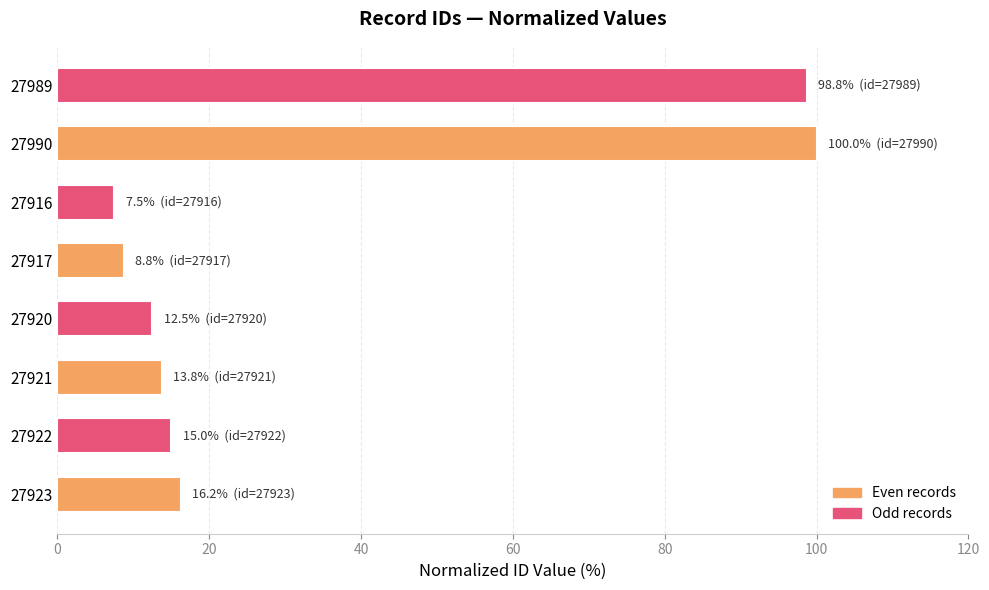

Between 27990 and 27916, which is larger?

27990